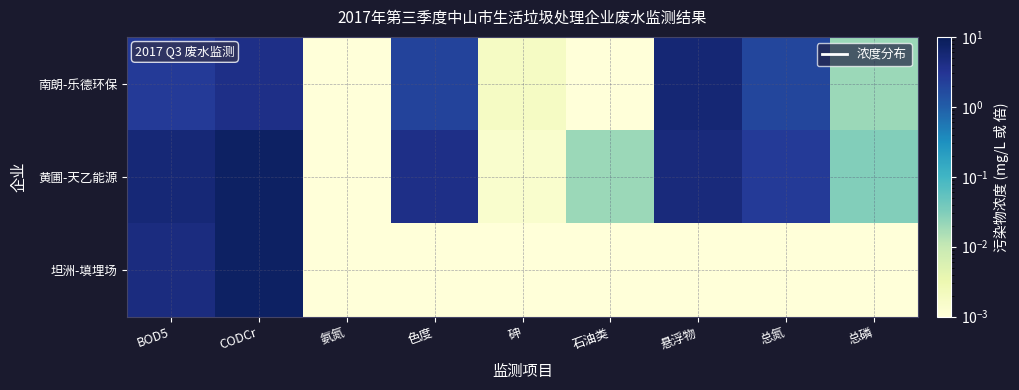

Rank the series at CODCr from highest to lowest value.

黄圃-天乙能源, 坦洲-填埋场, 南朗-乐德环保